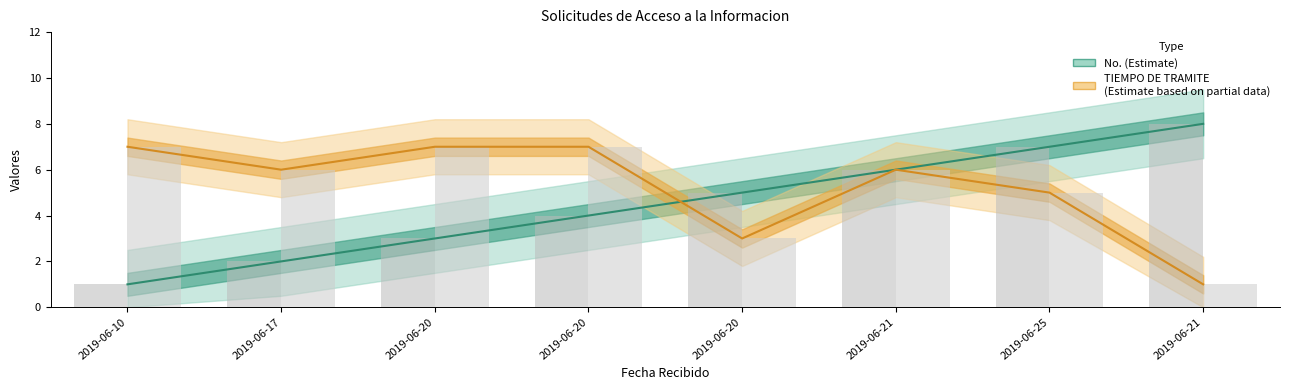

Rank the series at 2019-06-21 from lowest to highest value.

No. (Estimate), TIEMPO DE TRAMITE (Estimate based on partial data)